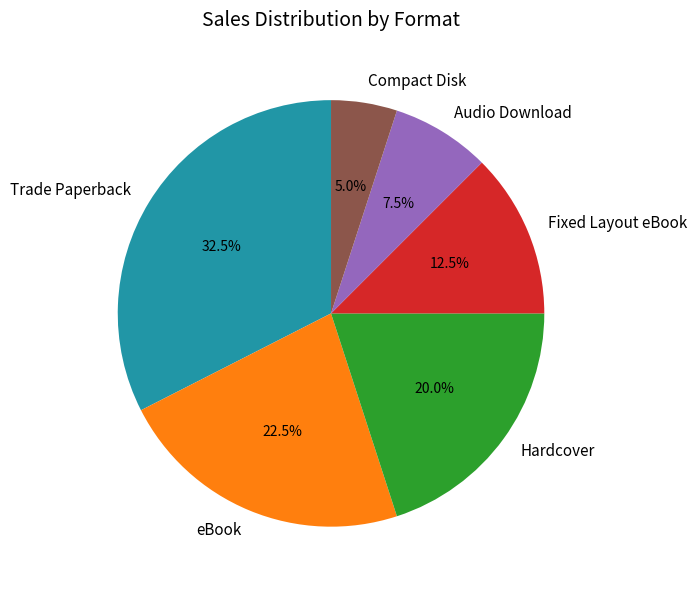

Between Trade Paperback and Compact Disk, which is larger?

Trade Paperback